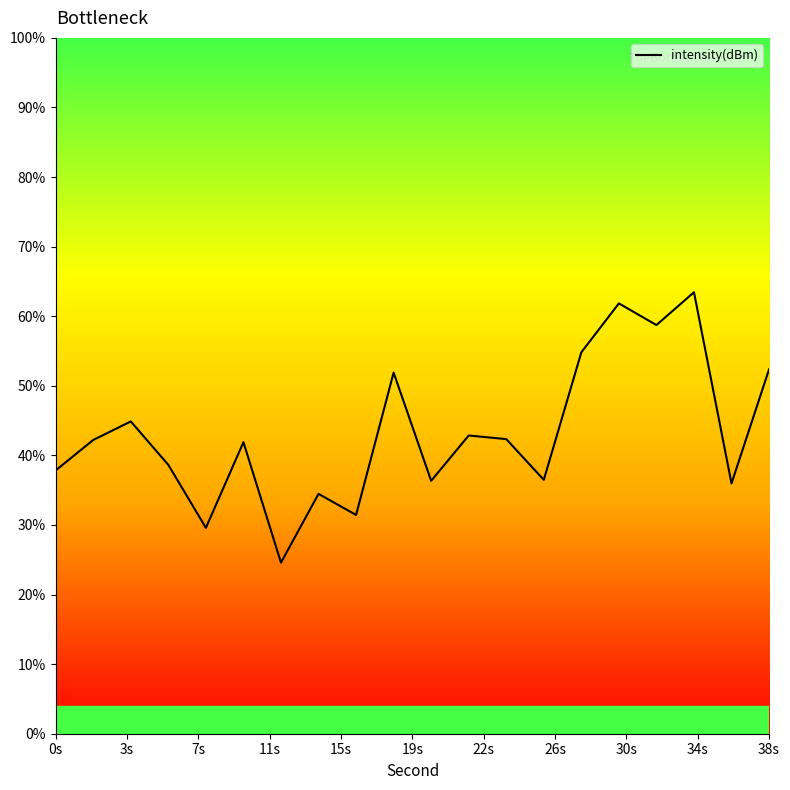

Is this an area chart (filled region under the line)?

No